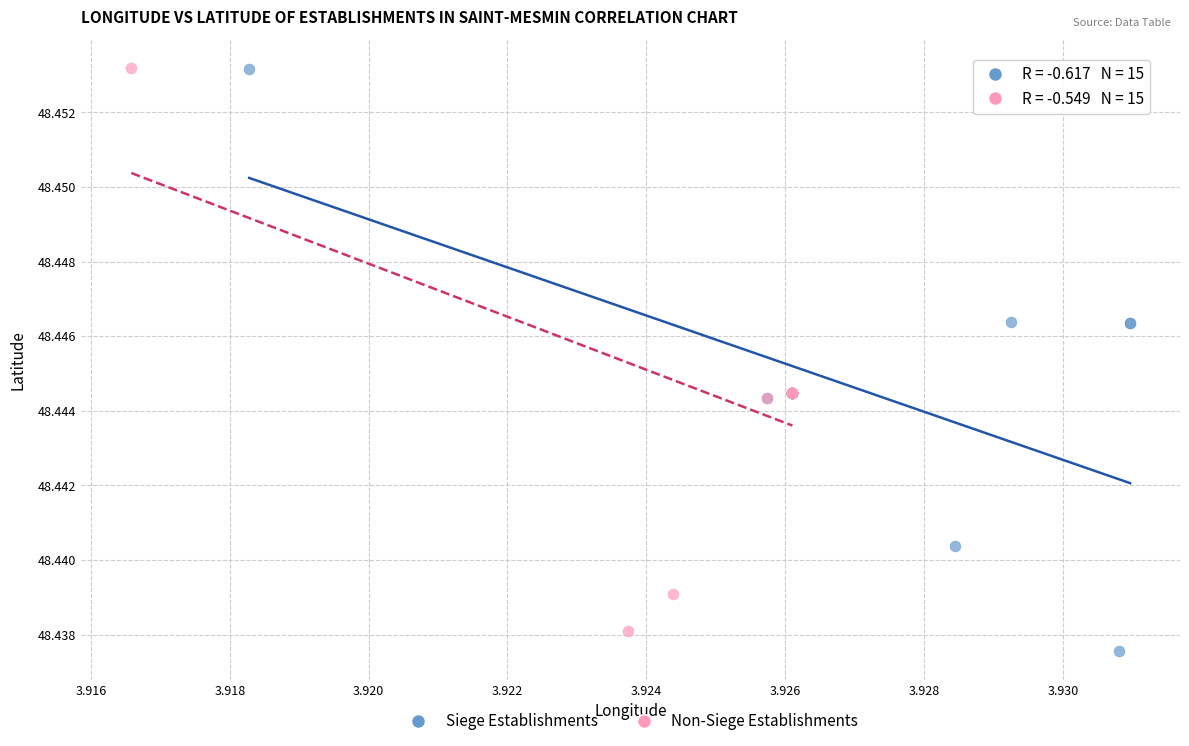

What are all the series names shown in the legend?

Siege Establishments, Non-Siege Establishments